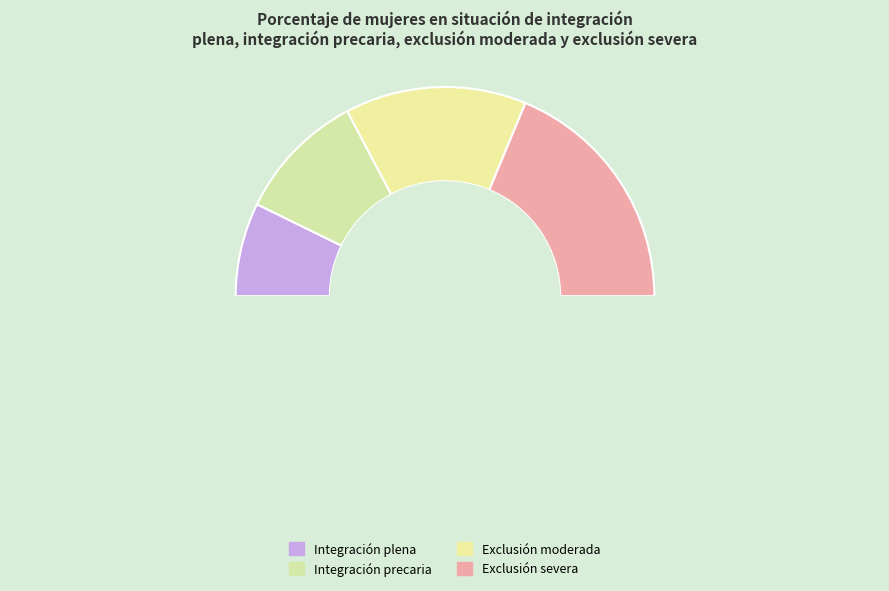

What percentage do Exclusión severa and Exclusión moderada together represent?

65.5%